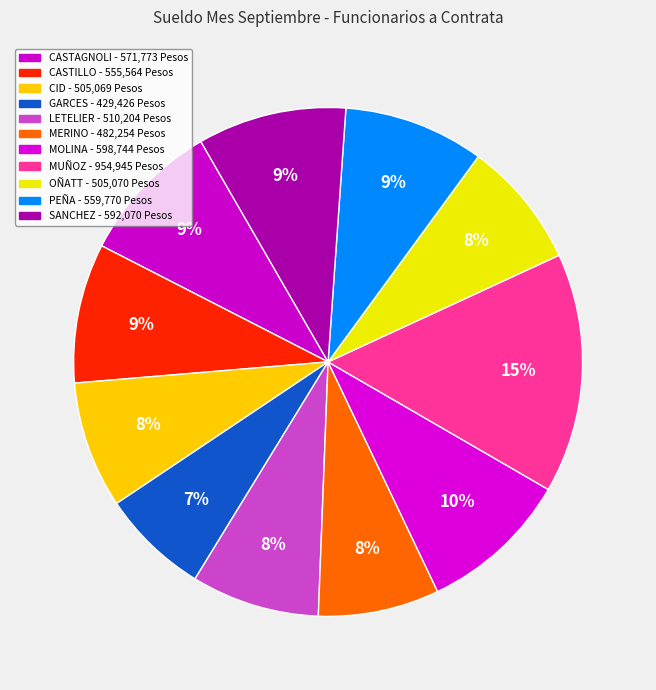

Is it true that MUÑOZ is 15% of the pie?

True